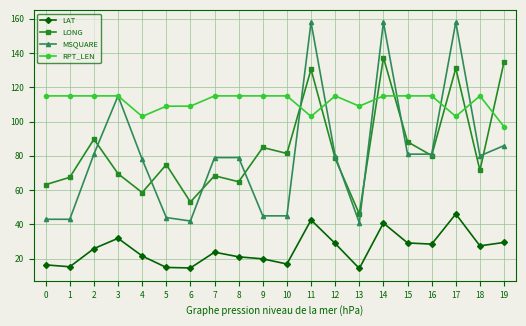

How many times do LONG and MSQUARE cross each other?

10